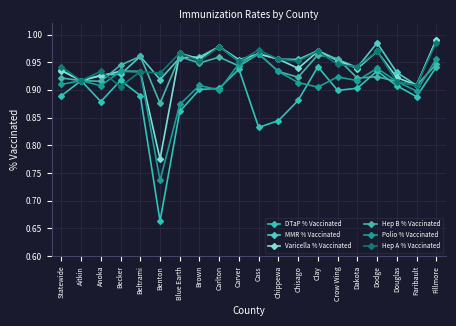

How many interior local peaks does the Varicella % Vaccinated series have?

6